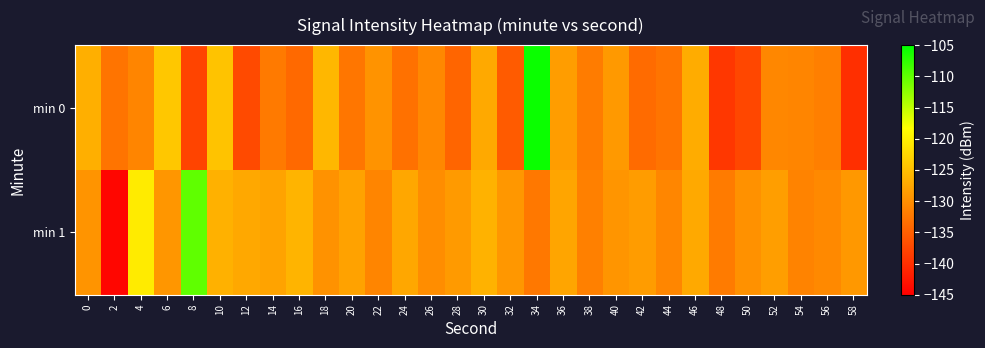

Rank the series by their maximum value, from lowest to highest.

min 1, min 0